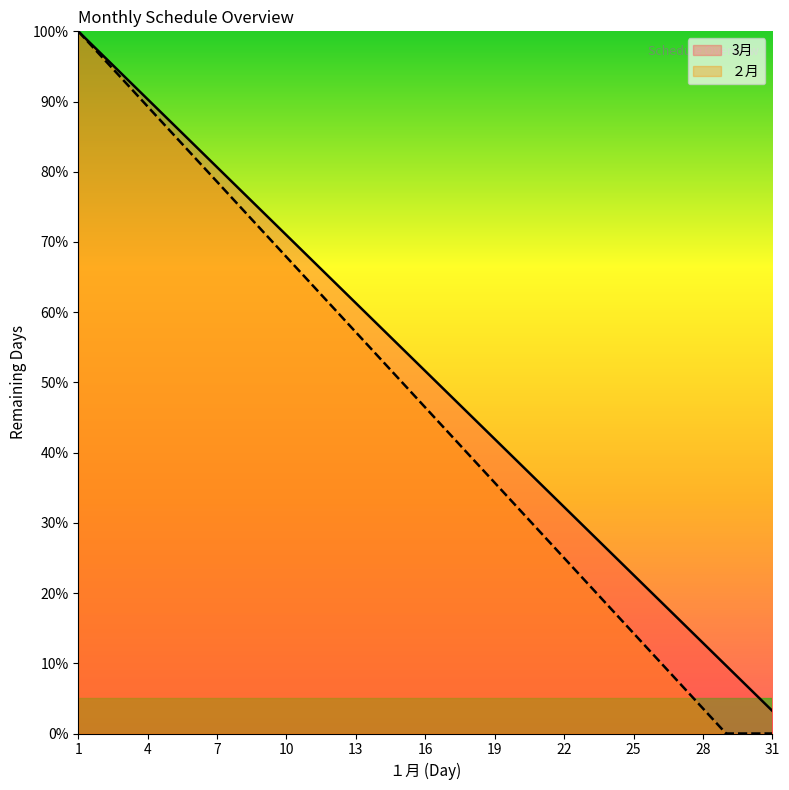

Reading left to right, what are all the values shown in this chart?

3月: 100.0	96.8	93.5	90.3	87.1	83.9	80.6	77.4	74.2	71.0	67.7	64.5	61.3	58.1	54.8	51.6	48.4	45.2	41.9	38.7	35.5	32.3	29.0	25.8	22.6	19.4	16.1	12.9	9.7	6.5	3.2
２月: 100.0	96.4	92.9	89.3	85.7	82.1	78.6	75.0	71.4	67.9	64.3	60.7	57.1	53.6	50.0	46.4	42.9	39.3	35.7	32.1	28.6	25.0	21.4	17.9	14.3	10.7	7.1	3.6	0.0	0.0	0.0